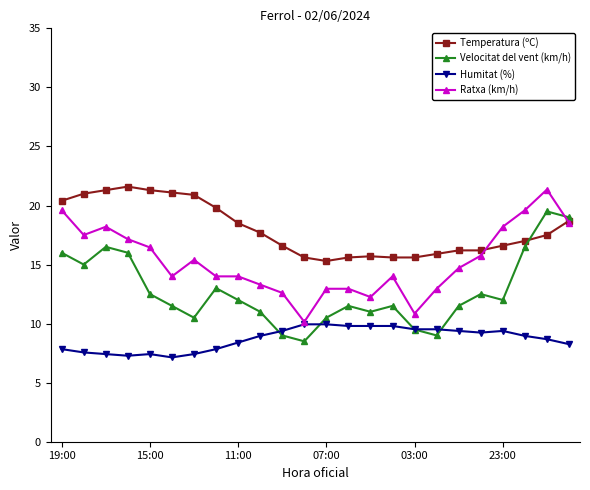

How many intersections are there between Velocitat del vent (km/h) and Ratxa (km/h)?

1